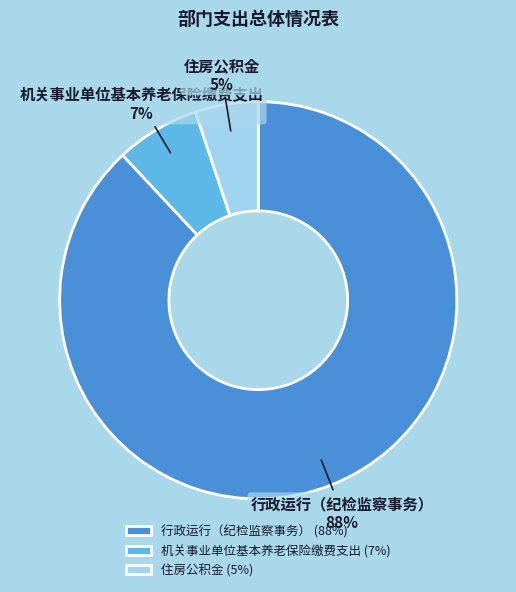

To the nearest percent, what is the average slice percentage?

33%